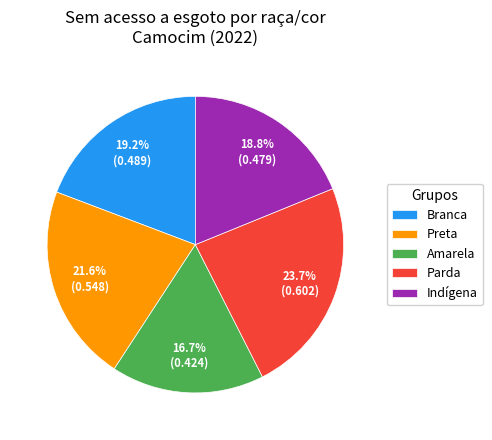

How many slices are in this pie chart?

5